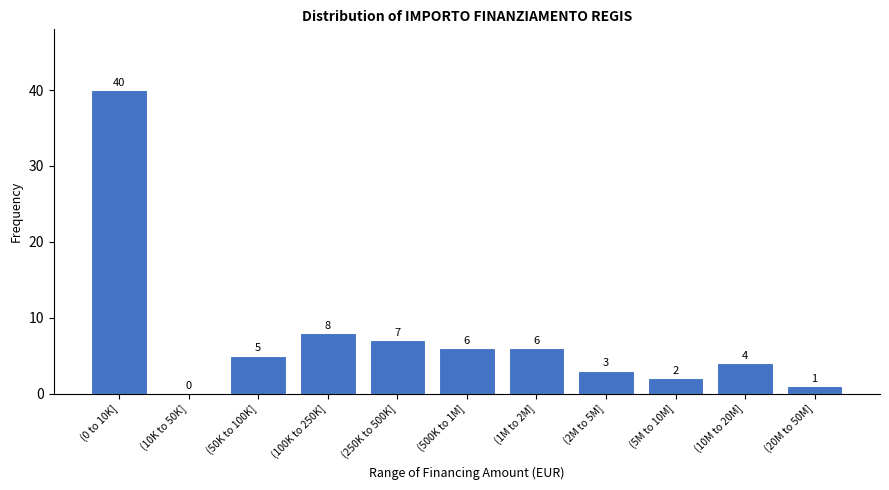

Reading left to right, extract all data points from this chart.

(0 to 10K]=40	(10K to 50K]=0	(50K to 100K]=5	(100K to 250K]=8	(250K to 500K]=7	(500K to 1M]=6	(1M to 2M]=6	(2M to 5M]=3	(5M to 10M]=2	(10M to 20M]=4	(20M to 50M]=1